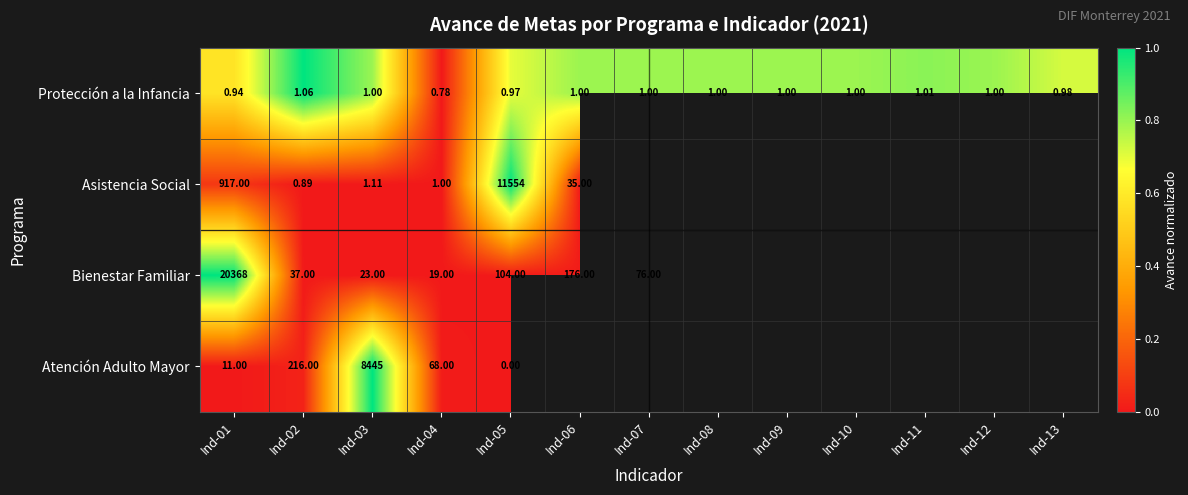

Which series changed the most between Ind-03 and Ind-04?

Atención Adulto Mayor